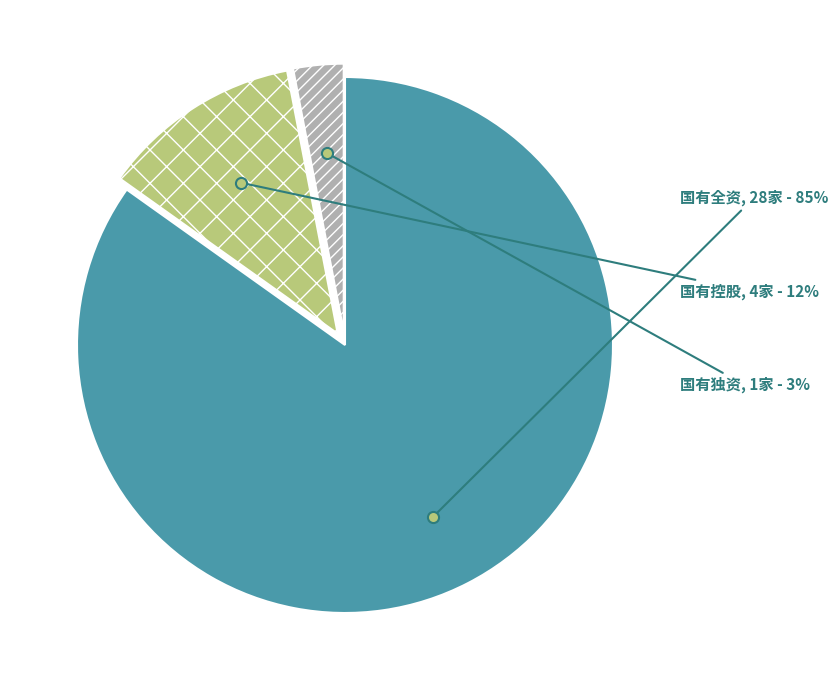

Does 国有全资 account for over 50% of the chart?

Yes